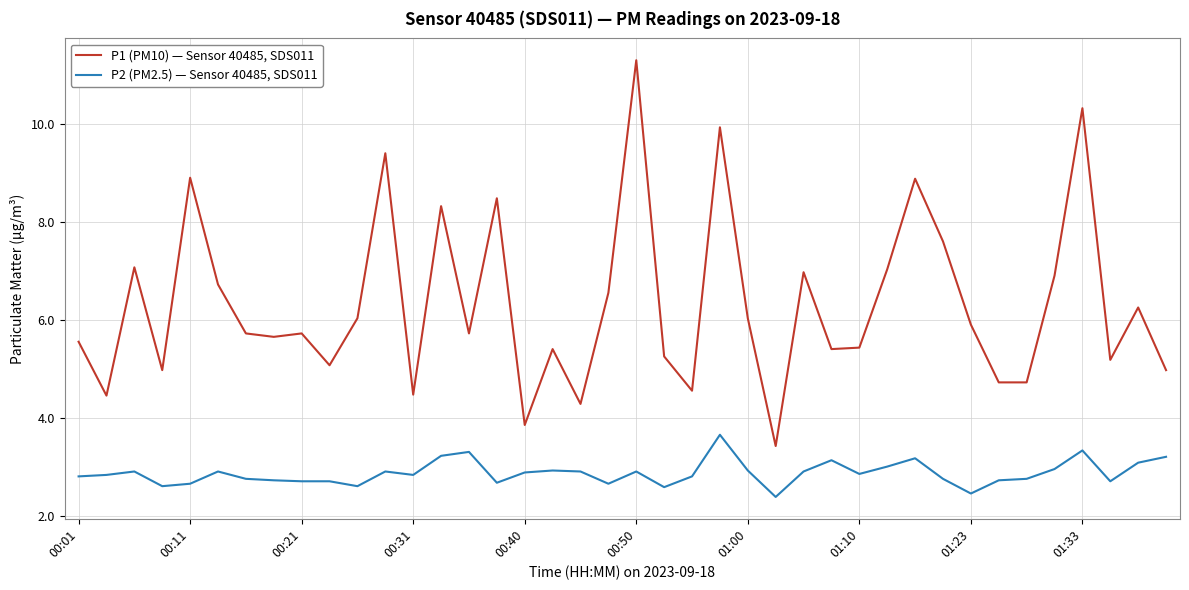

What is the minimum value for P1 (PM10) — Sensor 40485, SDS011?

3.4